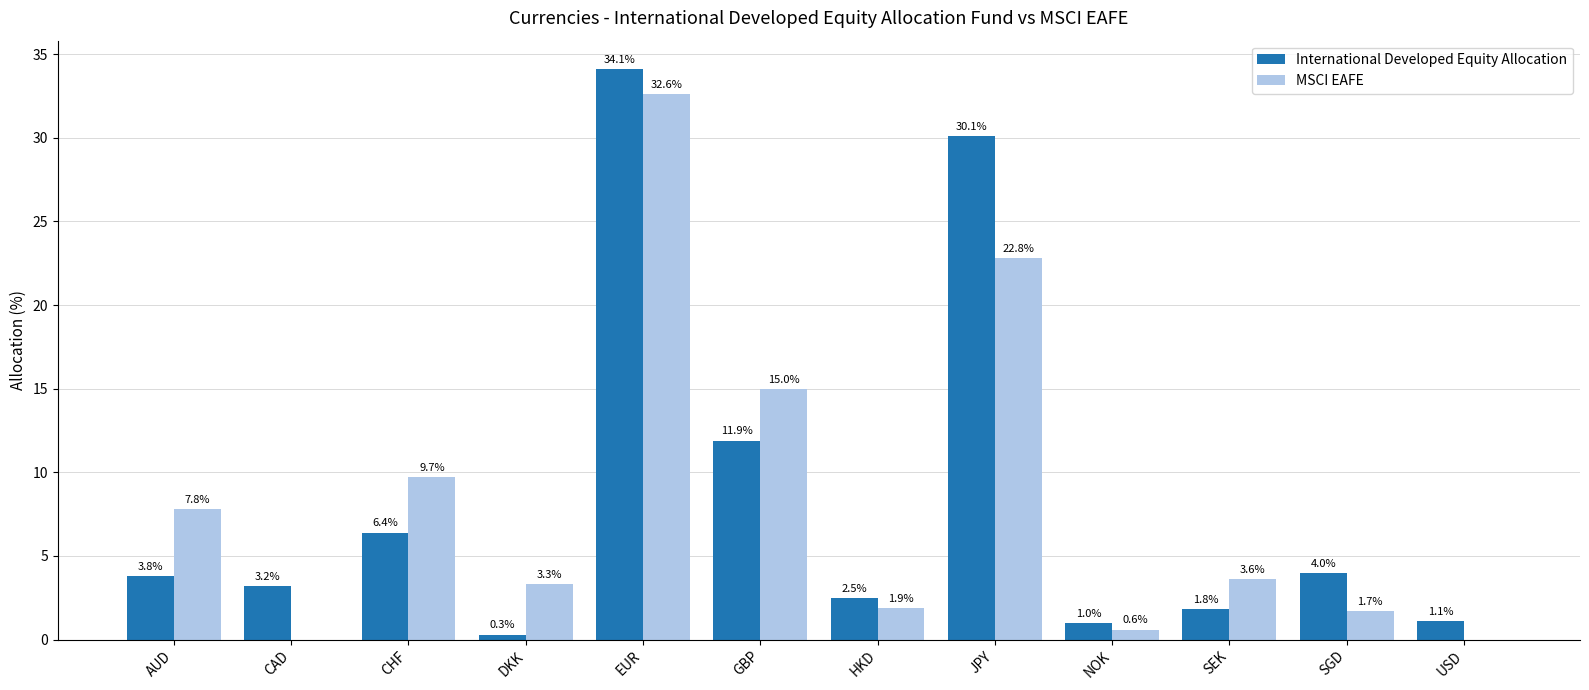

Where does the International Developed Equity Allocation series first go above 3?

AUD